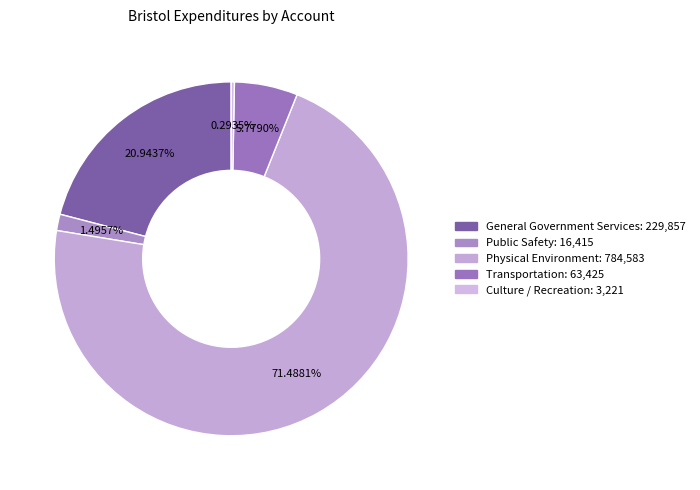

How many segments does this pie chart have?

5